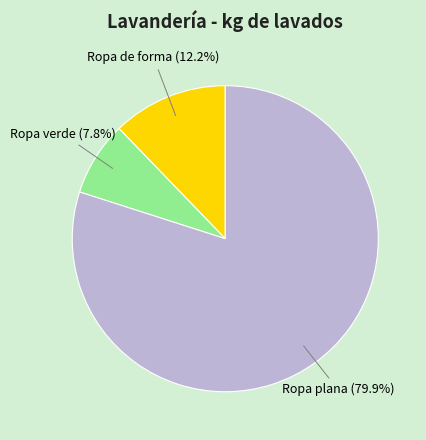

What is the majority slice?

Ropa plana